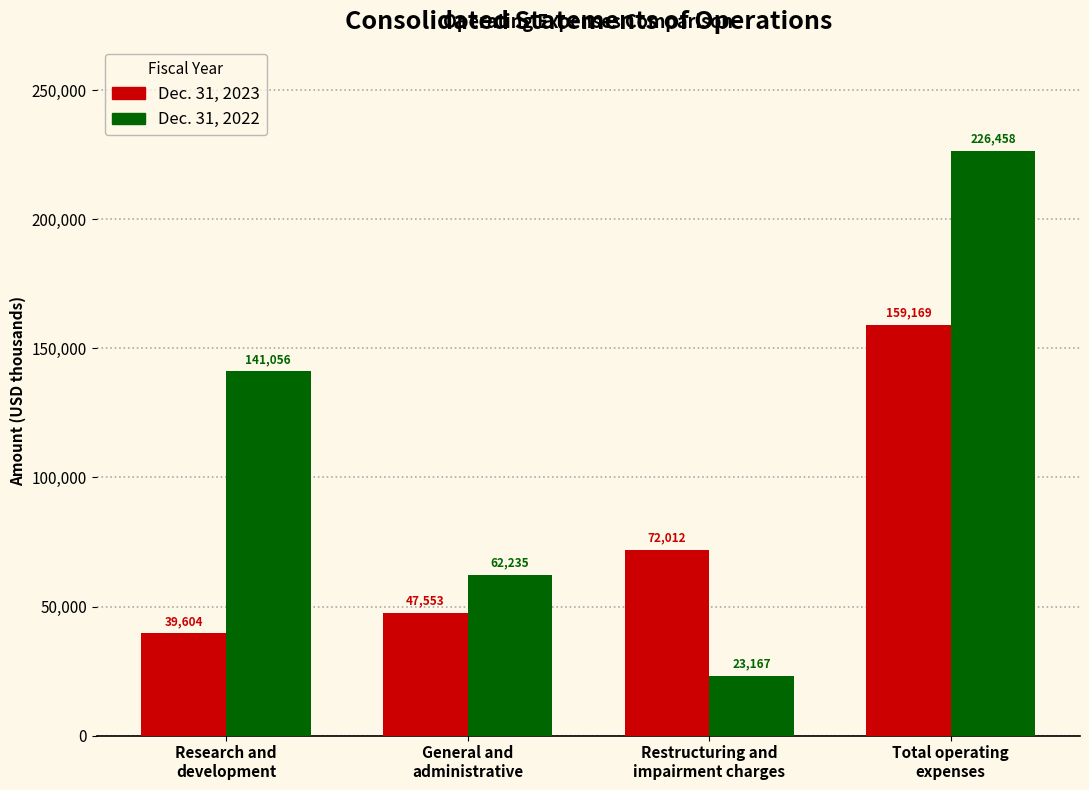

Is the value of Dec. 31, 2023 at Research and
development greater than the value of Dec. 31, 2022 at General and
administrative?

No